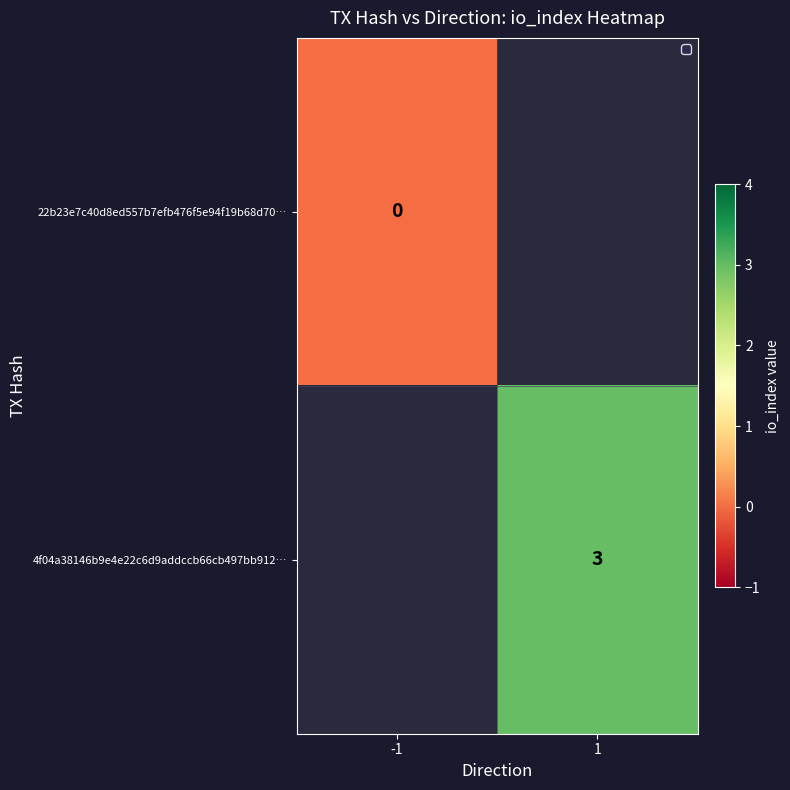

How many series are shown in this chart?

2